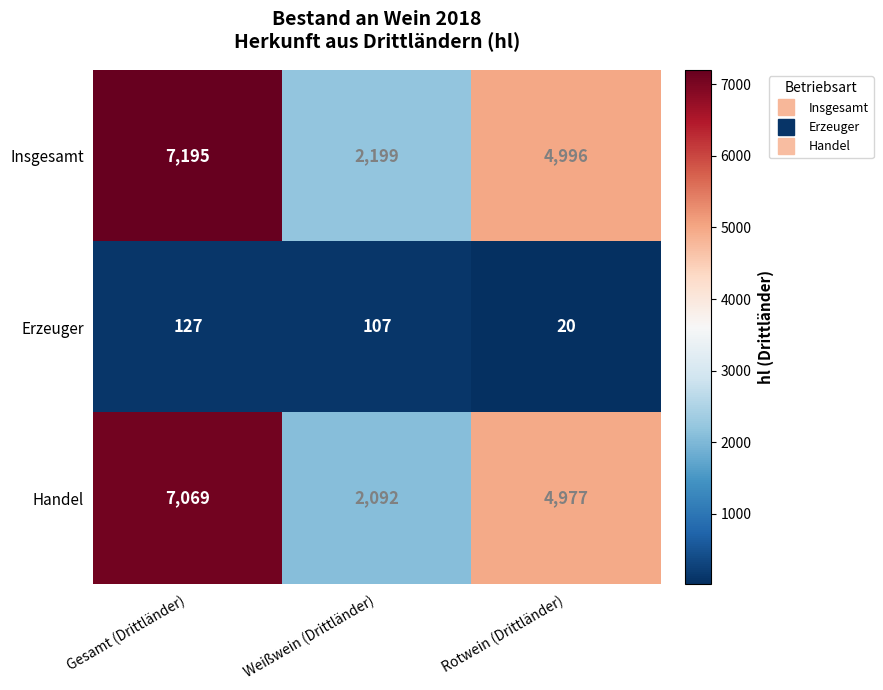

What is the minimum value shown in the chart?

20